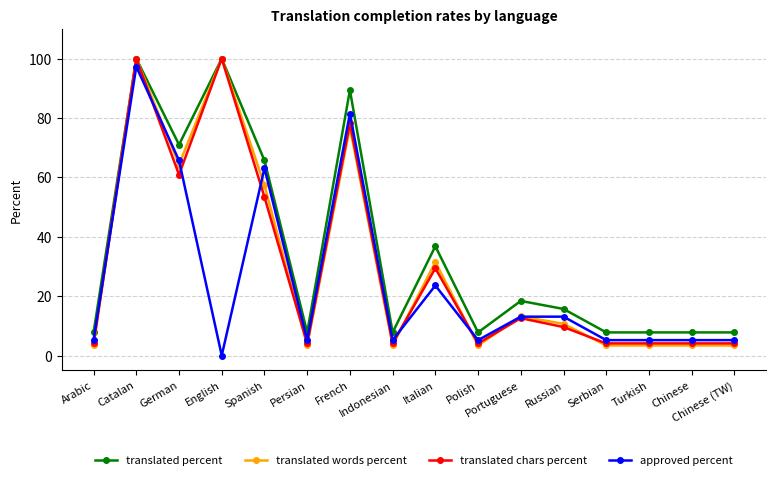

At which category does approved percent reach its first local peak?

Catalan